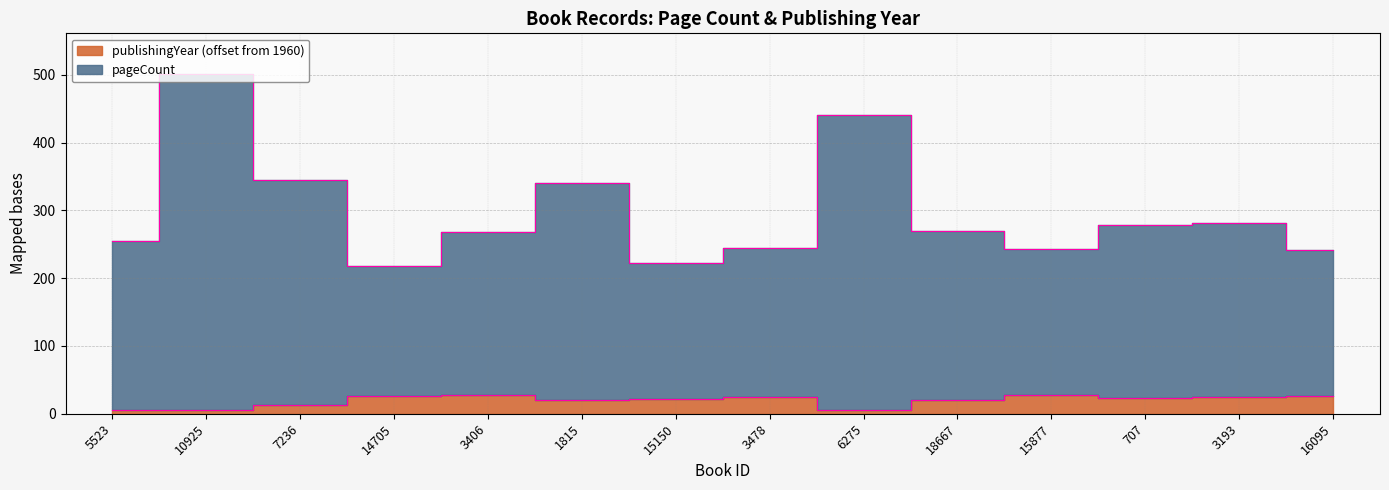

What is the lowest value of the publishingYear series?

5